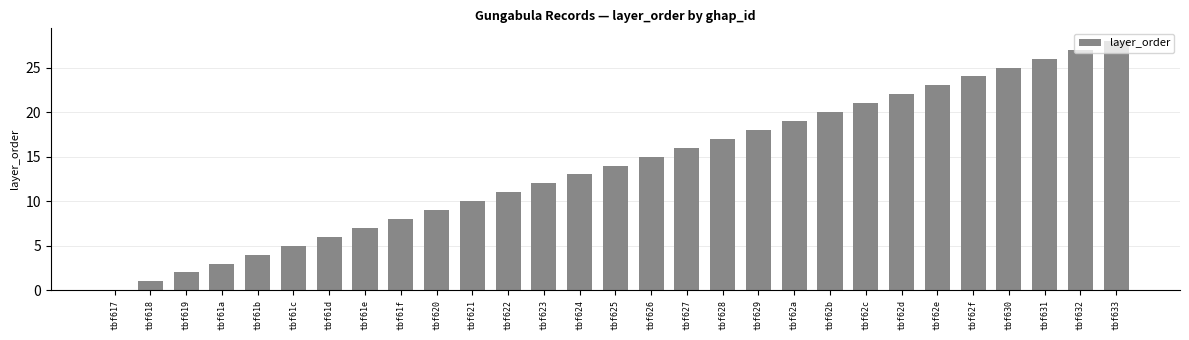

Does the chart contain stacked bars?

No